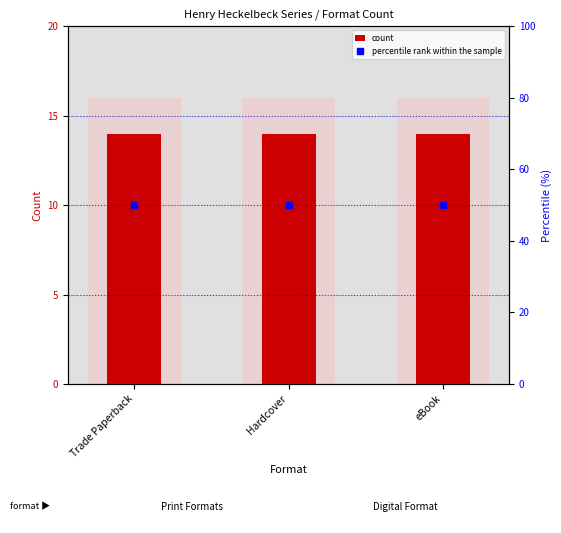

List the series in order of their overall mean, lowest first.

count, percentile rank within the sample